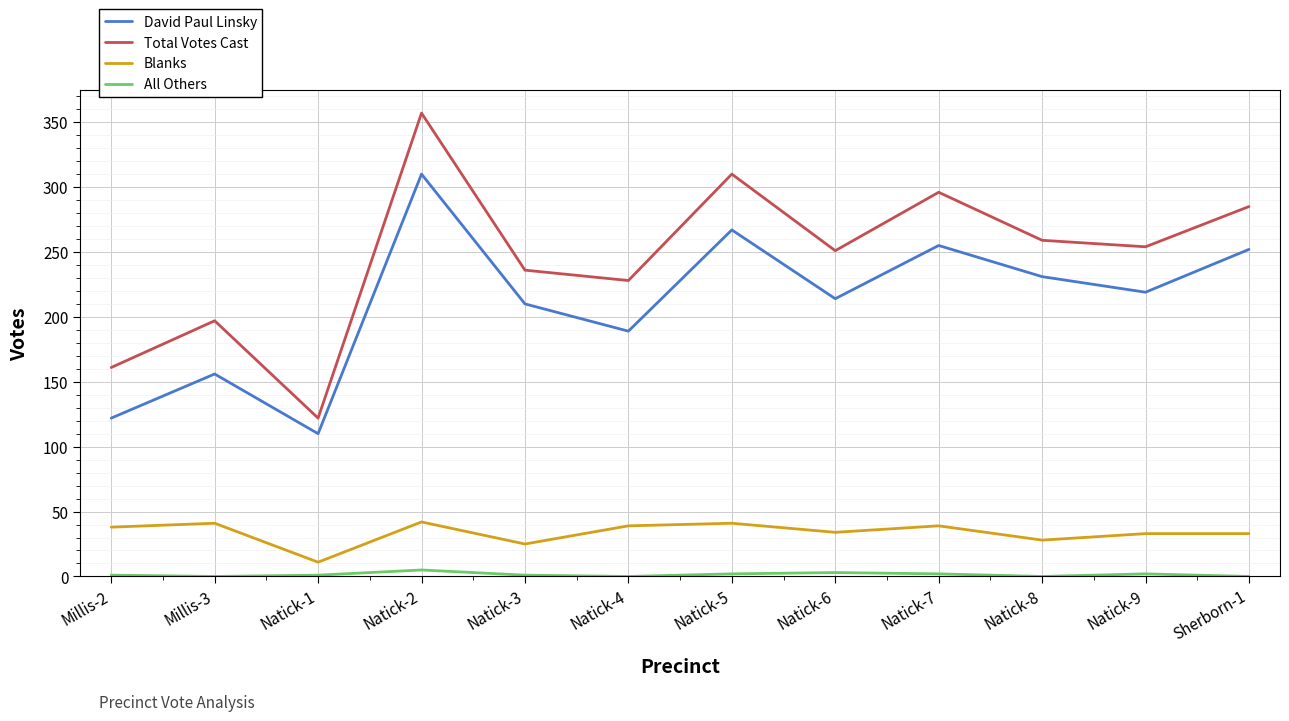

True or false: Blanks has more than 0 interior local peaks.

True